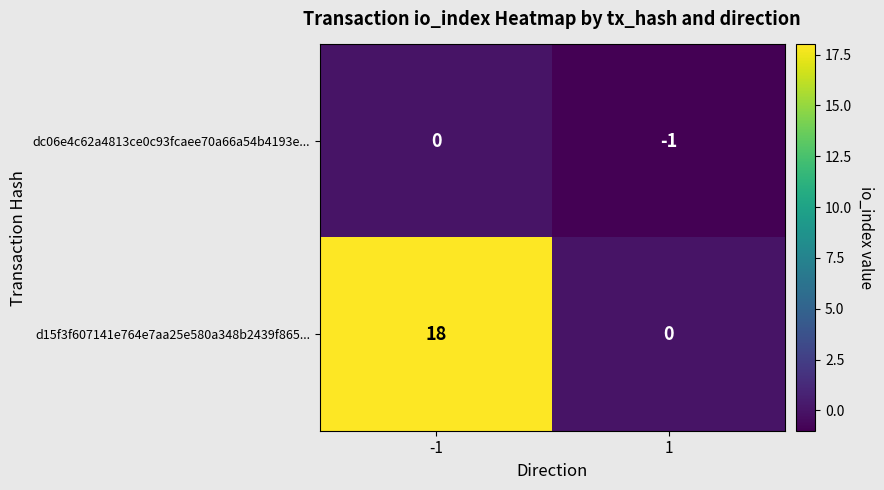

List the series in order of their peak value, highest first.

d15f3f607141e764e7aa25e580a348b2439f865..., dc06e4c62a4813ce0c93fcaee70a66a54b4193e...